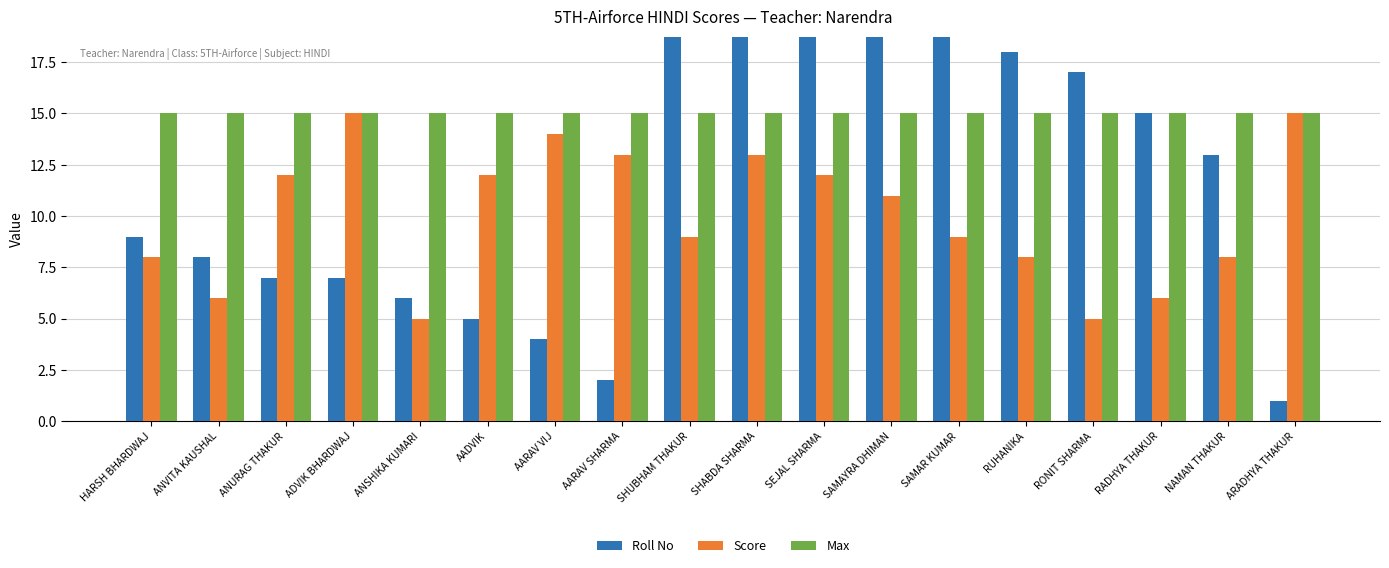

Rank the categories by Roll No value from lowest to highest.

ARADHYA THAKUR, AARAV SHARMA, AARAV VIJ, AADVIK, ANSHIKA KUMARI, ANURAG THAKUR, ADVIK BHARDWAJ, ANVITA KAUSHAL, HARSH BHARDWAJ, NAMAN THAKUR, RADHYA THAKUR, RONIT SHARMA, RUHANIKA, SAMAR KUMAR, SAMAYRA DHIMAN, SEJAL SHARMA, SHABDA SHARMA, SHUBHAM THAKUR